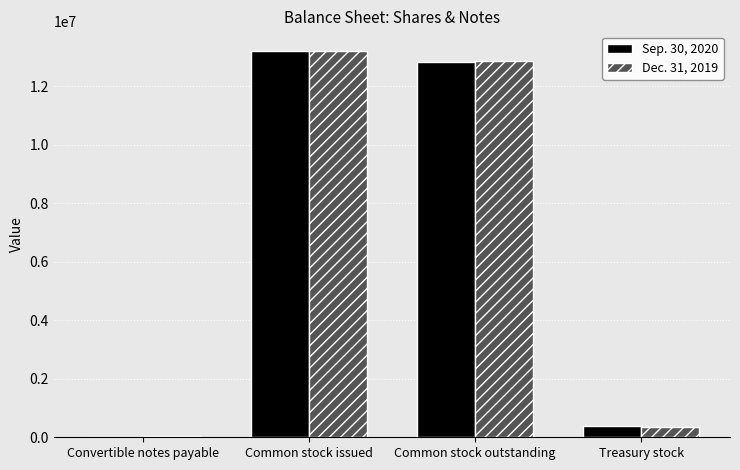

Is it true that Dec. 31, 2019 equals 29509 at Convertible notes payable?

True